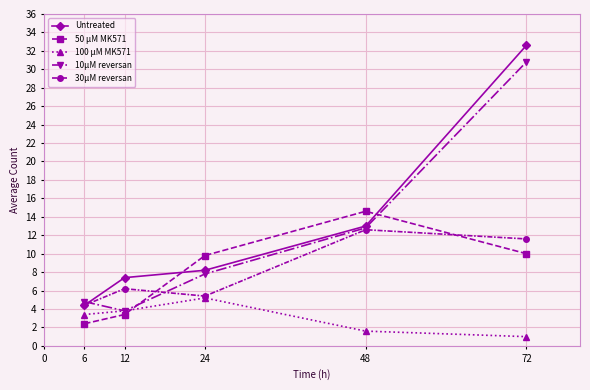

What is the total value across all series at 48?

54.6